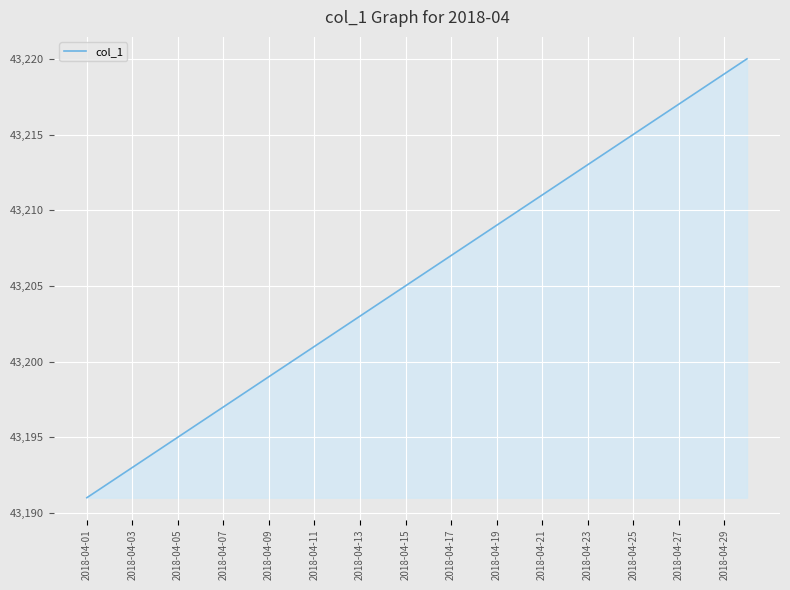

What is the difference between the maximum and minimum values?

29